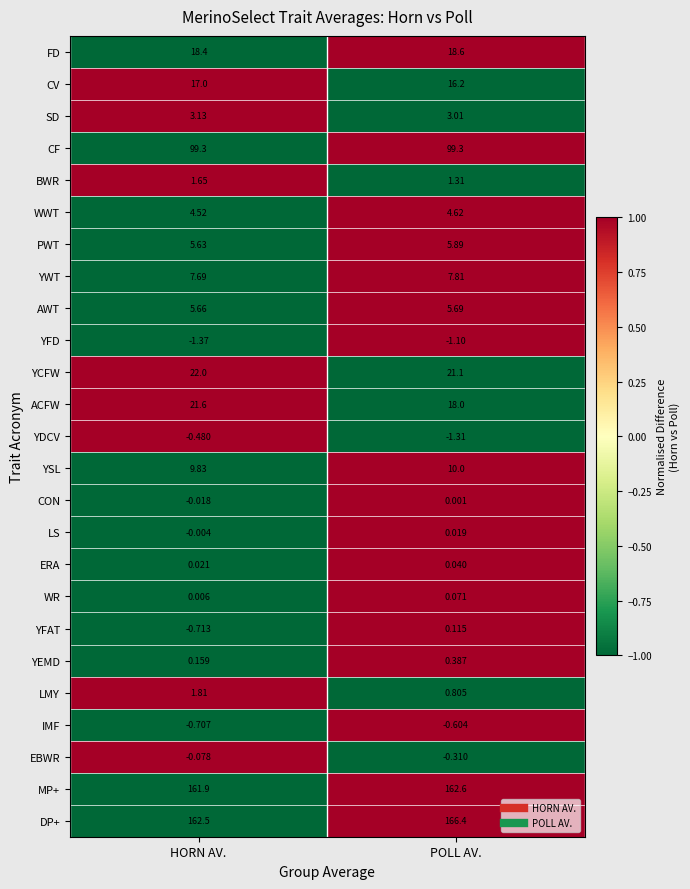

How many distinct data groups are displayed?

25